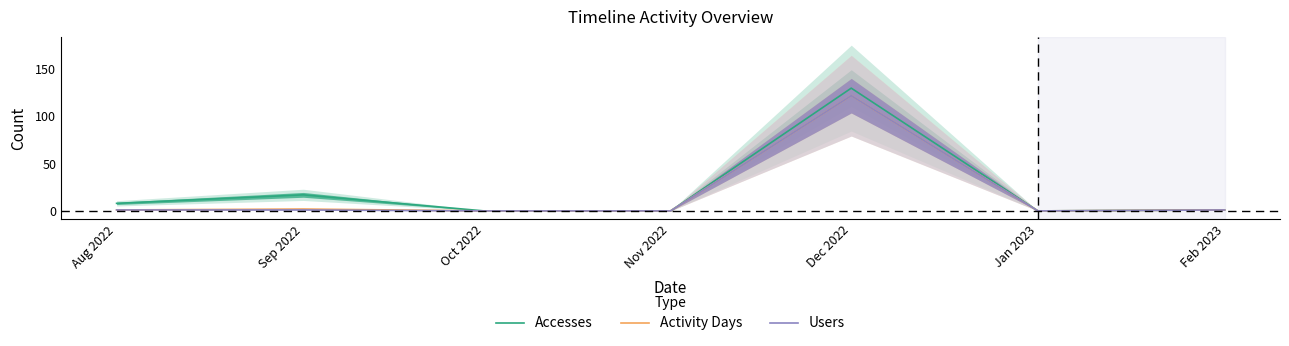

The Activity Days series shows 0 at Oct 2022. True or false?

True